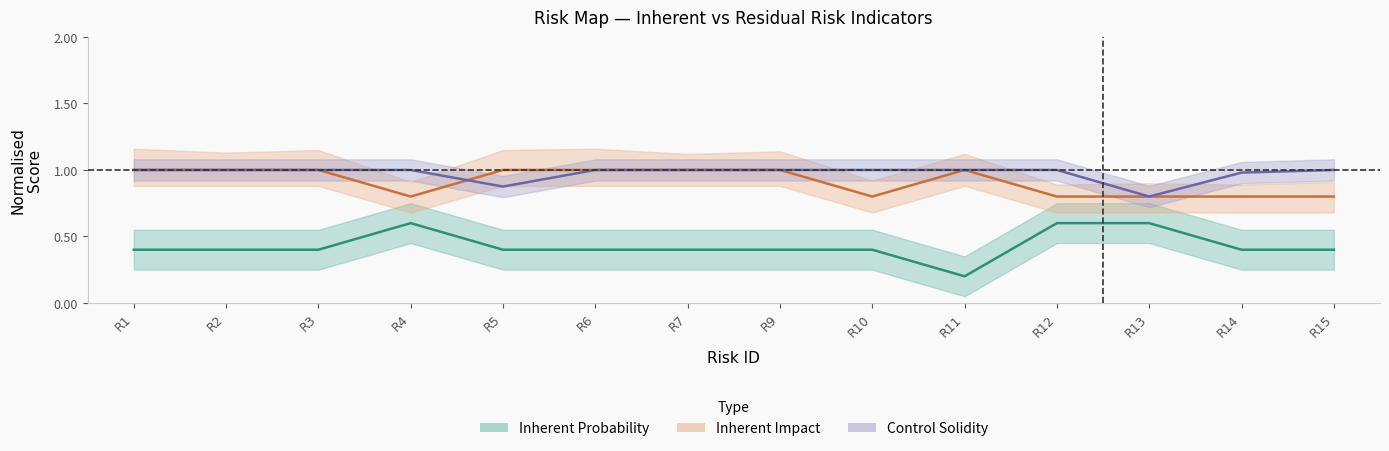

Which series has the largest total across all categories?

Solidez_Controles